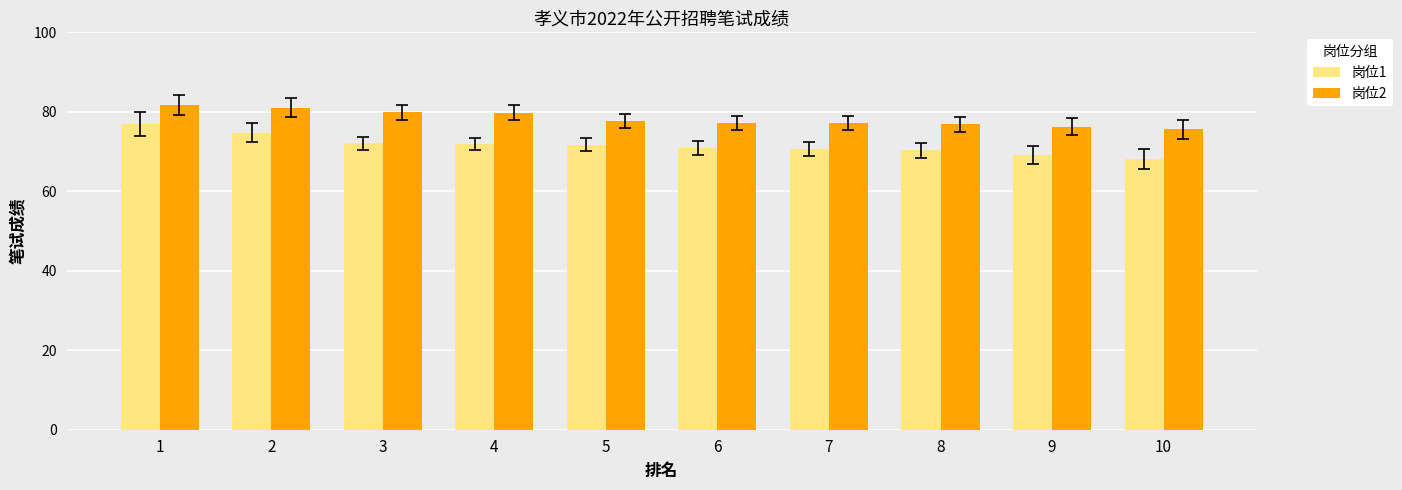

Between 4 and 10, which series saw the biggest shift?

岗位2